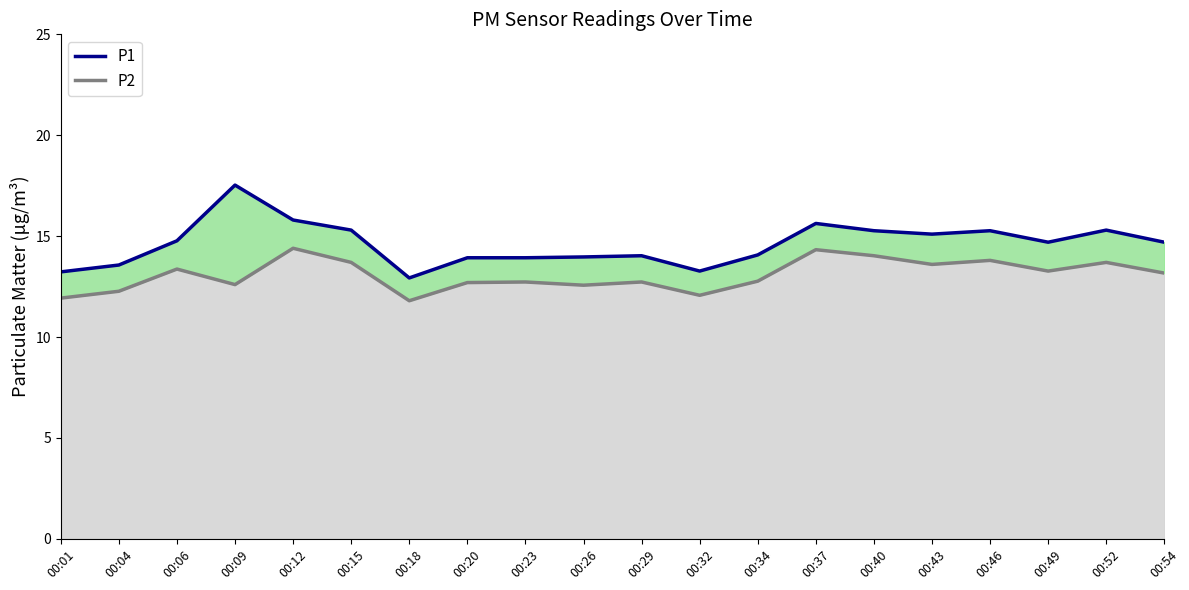

Where is P1 nearest to the value 15?

00:43